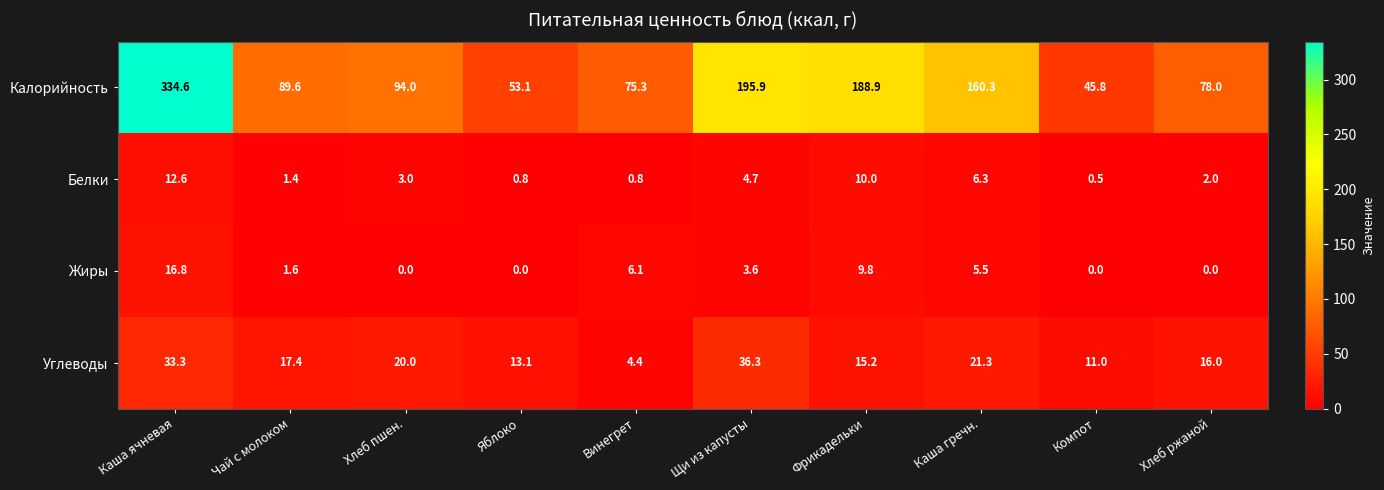

What is the difference between the second highest and minimum values in the Жиры series?

9.8